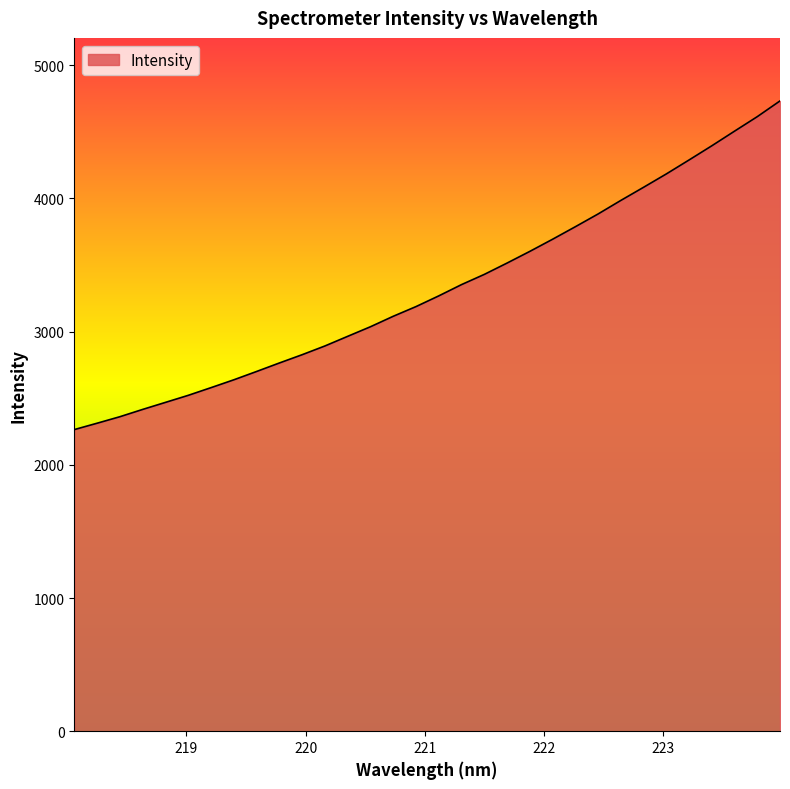

What is the maximum value shown in the chart?

4732.1